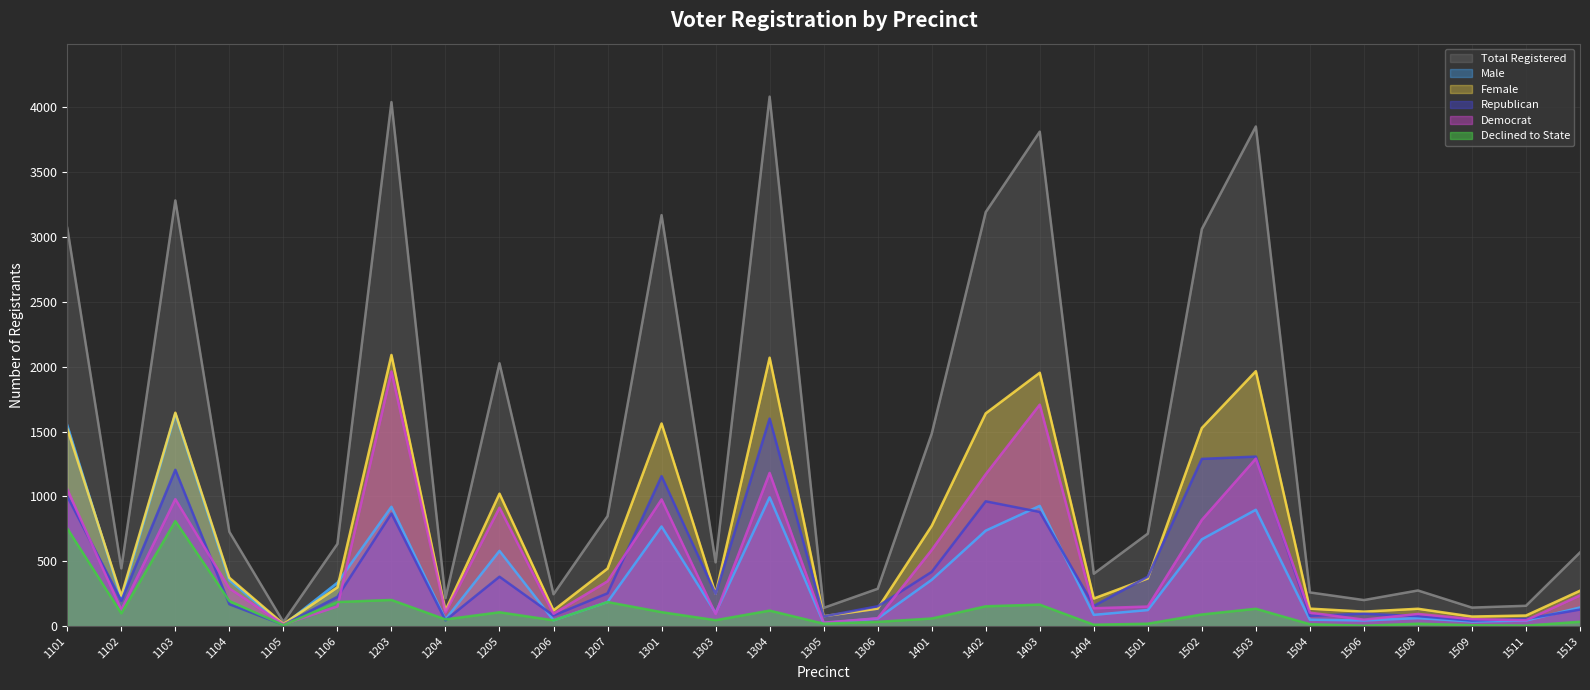

Between 1506 and 1303, which is larger?

1303